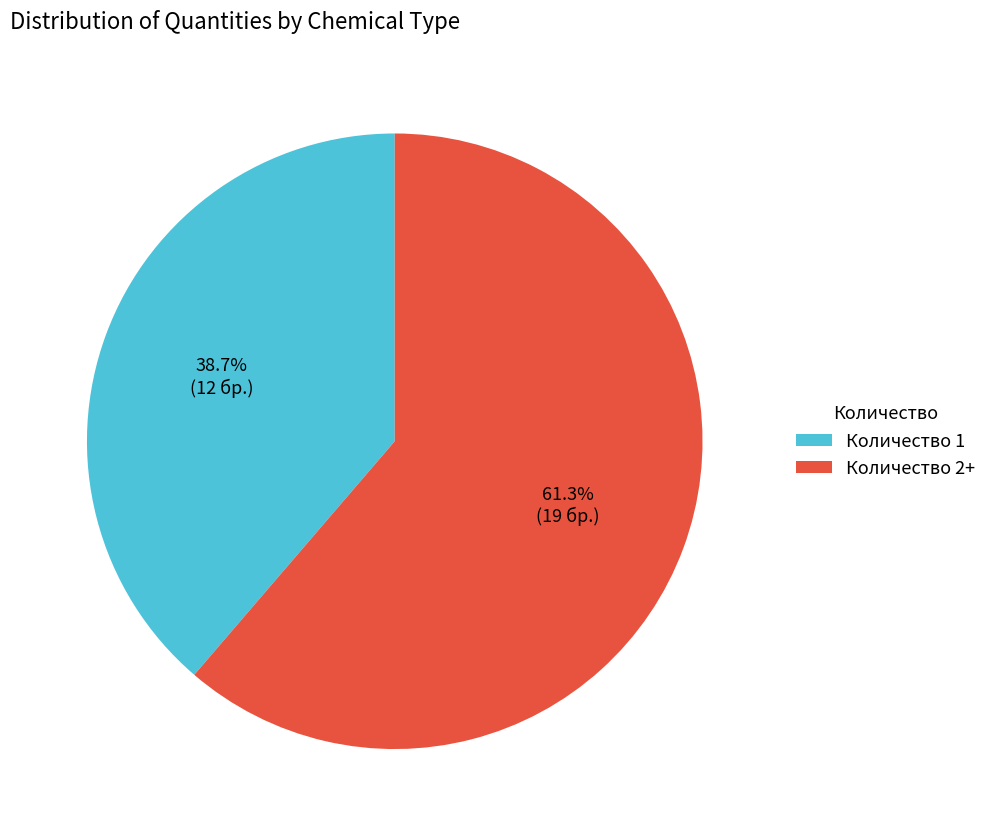

Rank the categories by value from highest to lowest.

Количество 2+, Количество 1